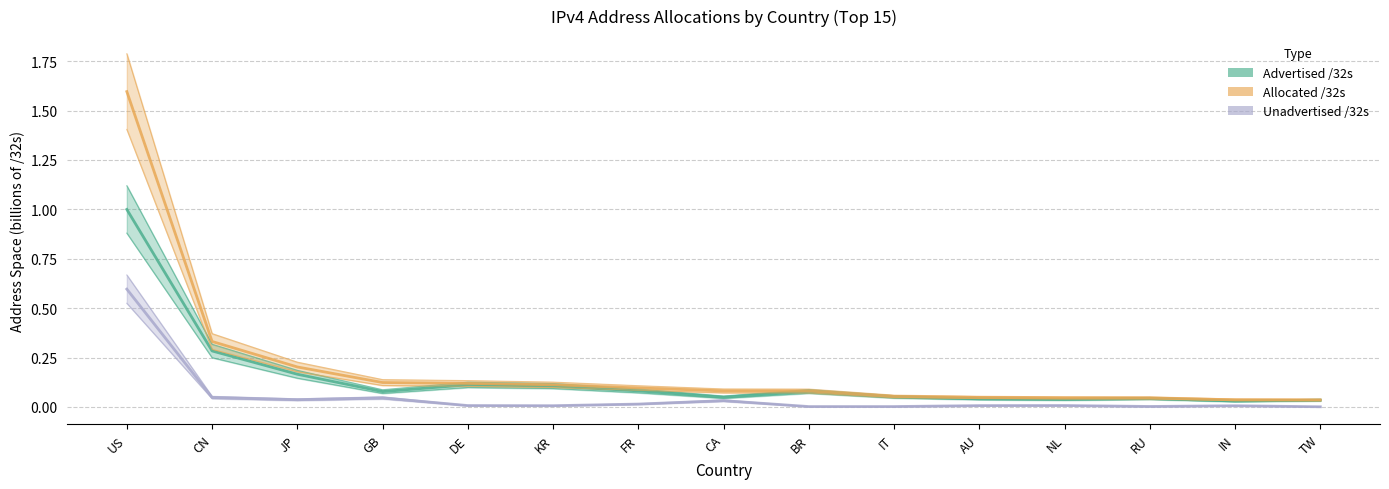

Rank the series by their average value, from lowest to highest.

Unadvertised /32s, Advertised /32s, Allocated /32s